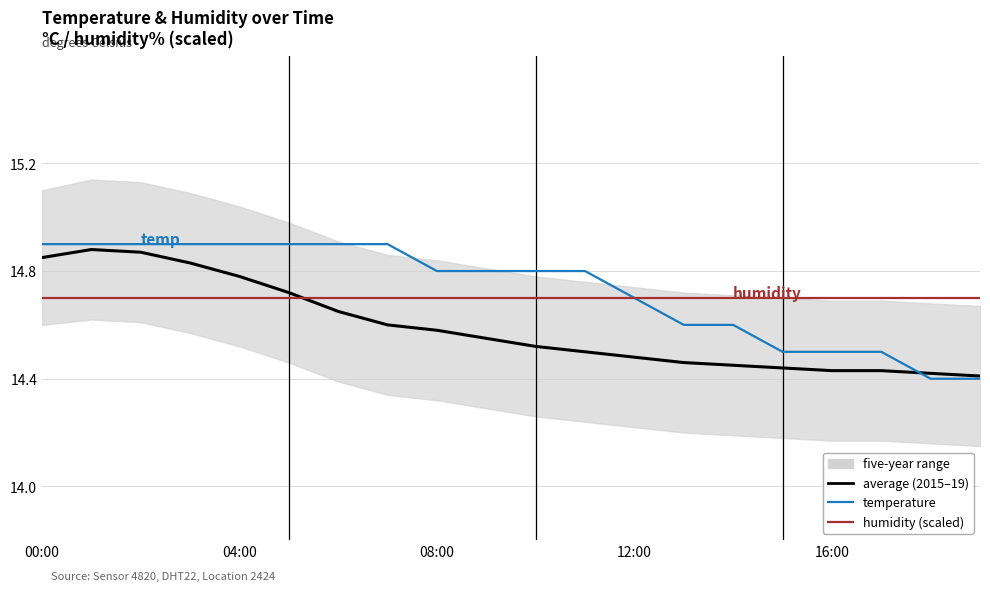

The value of humidity (scaled) at 04:00 is 7.1. True or false?

False